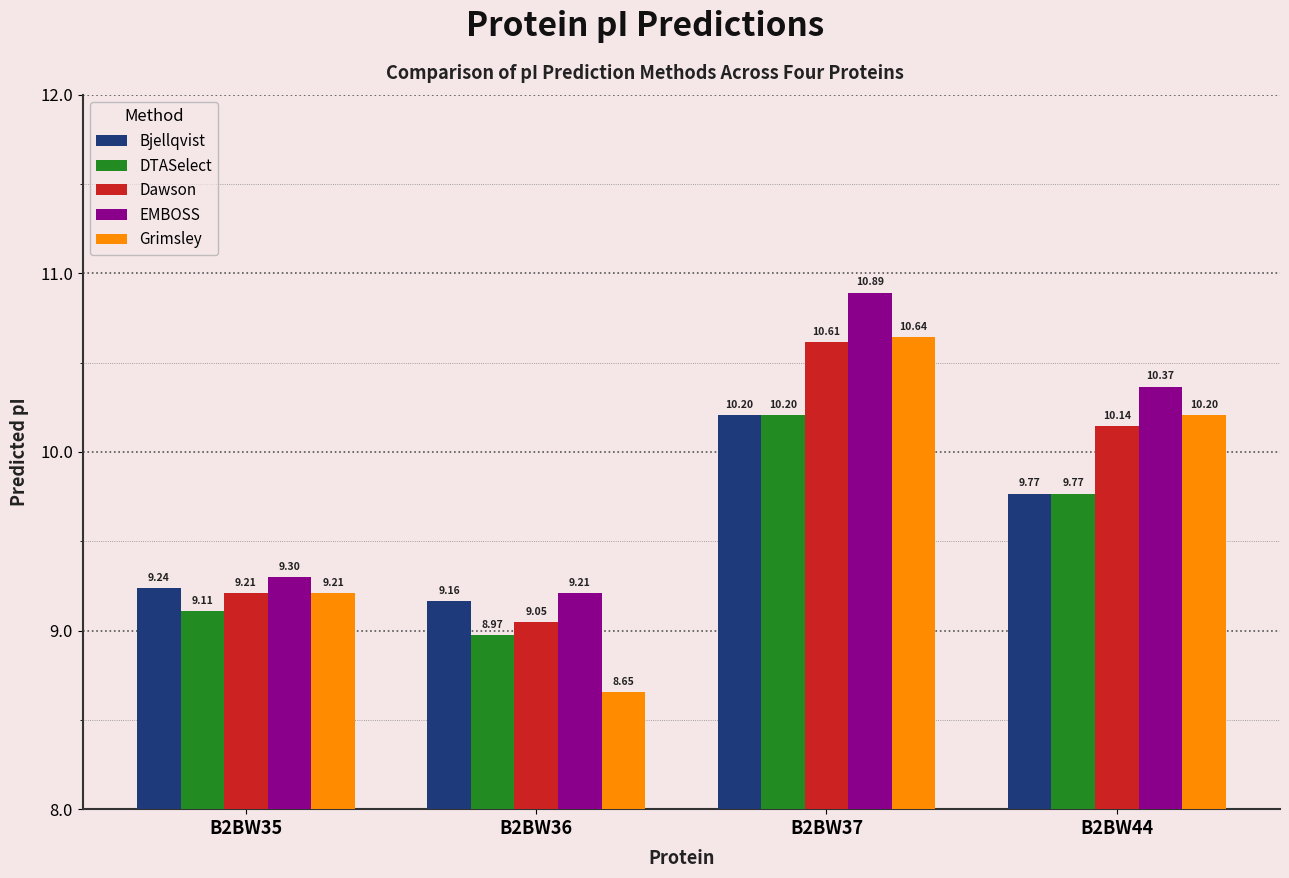

Which series has the widest spread of values?

Grimsley